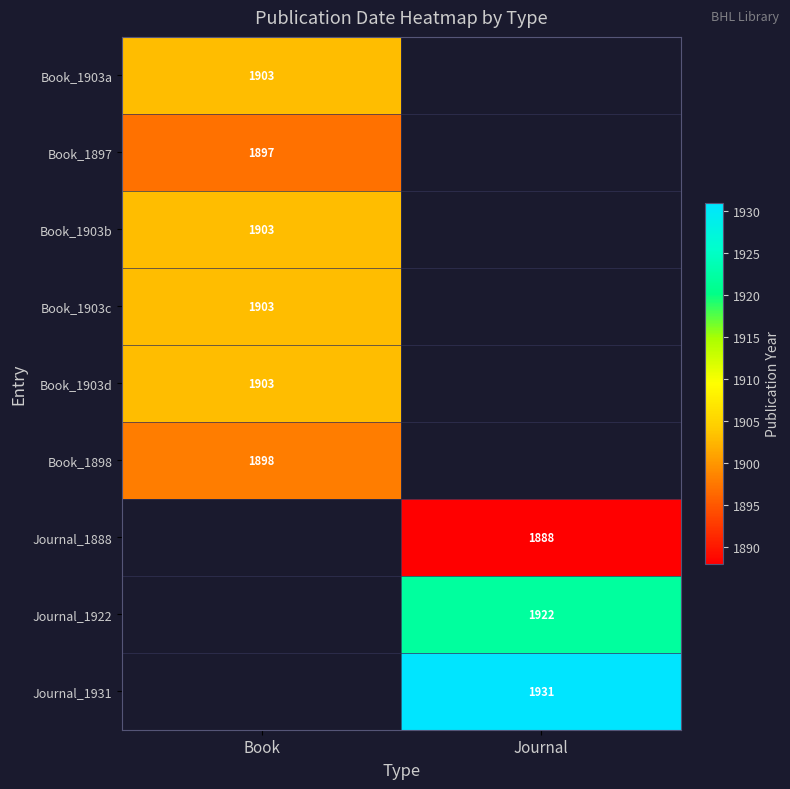

Is it true that Book_1903b equals 1903 at Book?

True